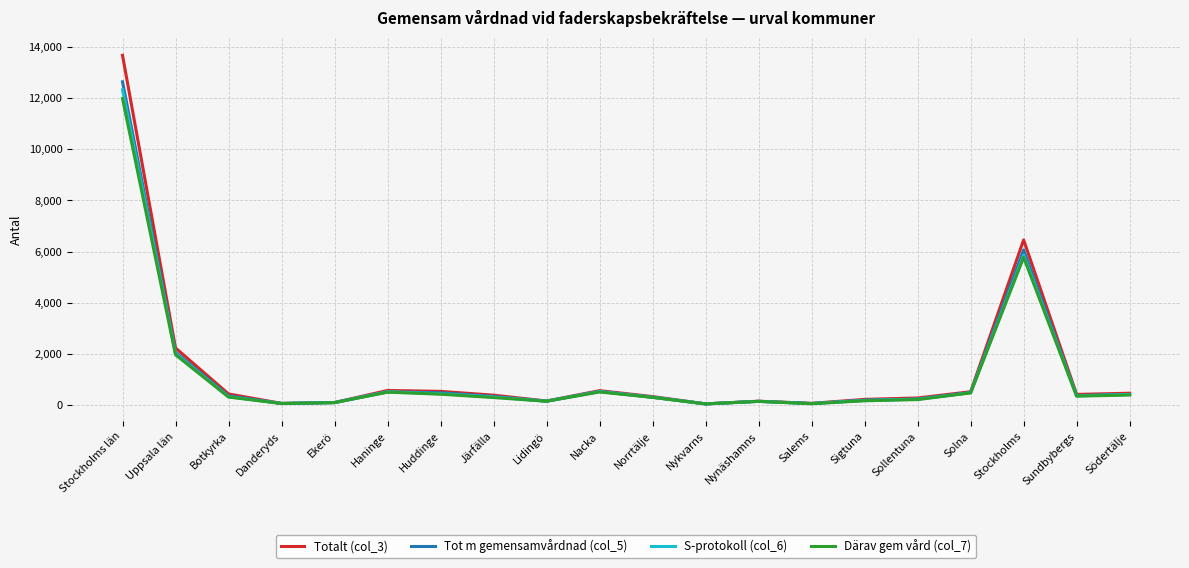

Where is Totalt (col_3) nearest to the value 6864?

Stockholms